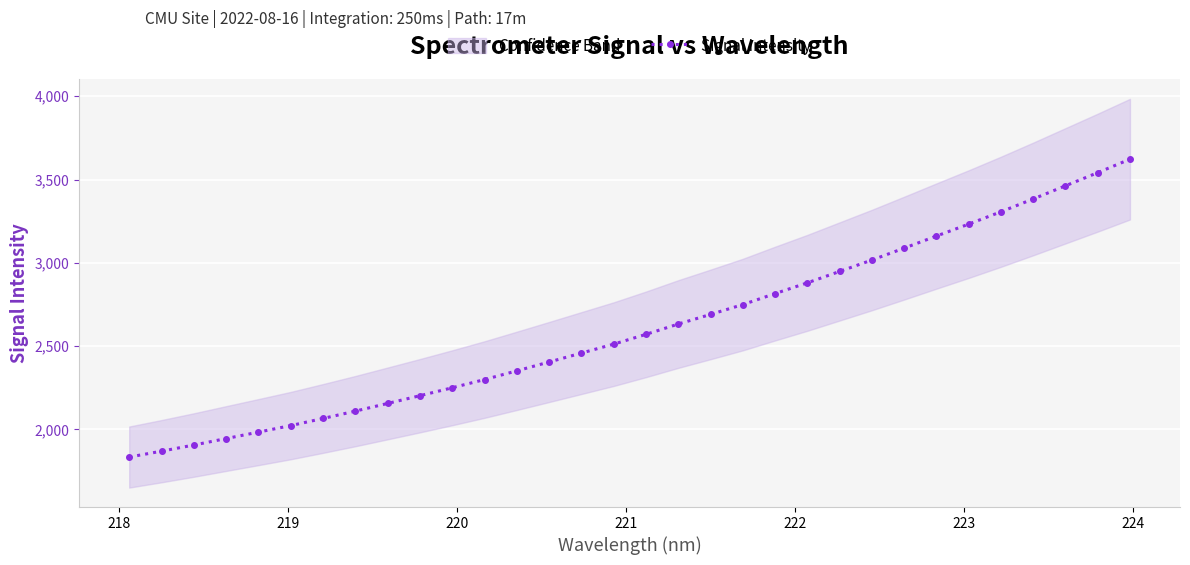

What is the value of the Signal Intensity point at the 29th from the left?

3383.3